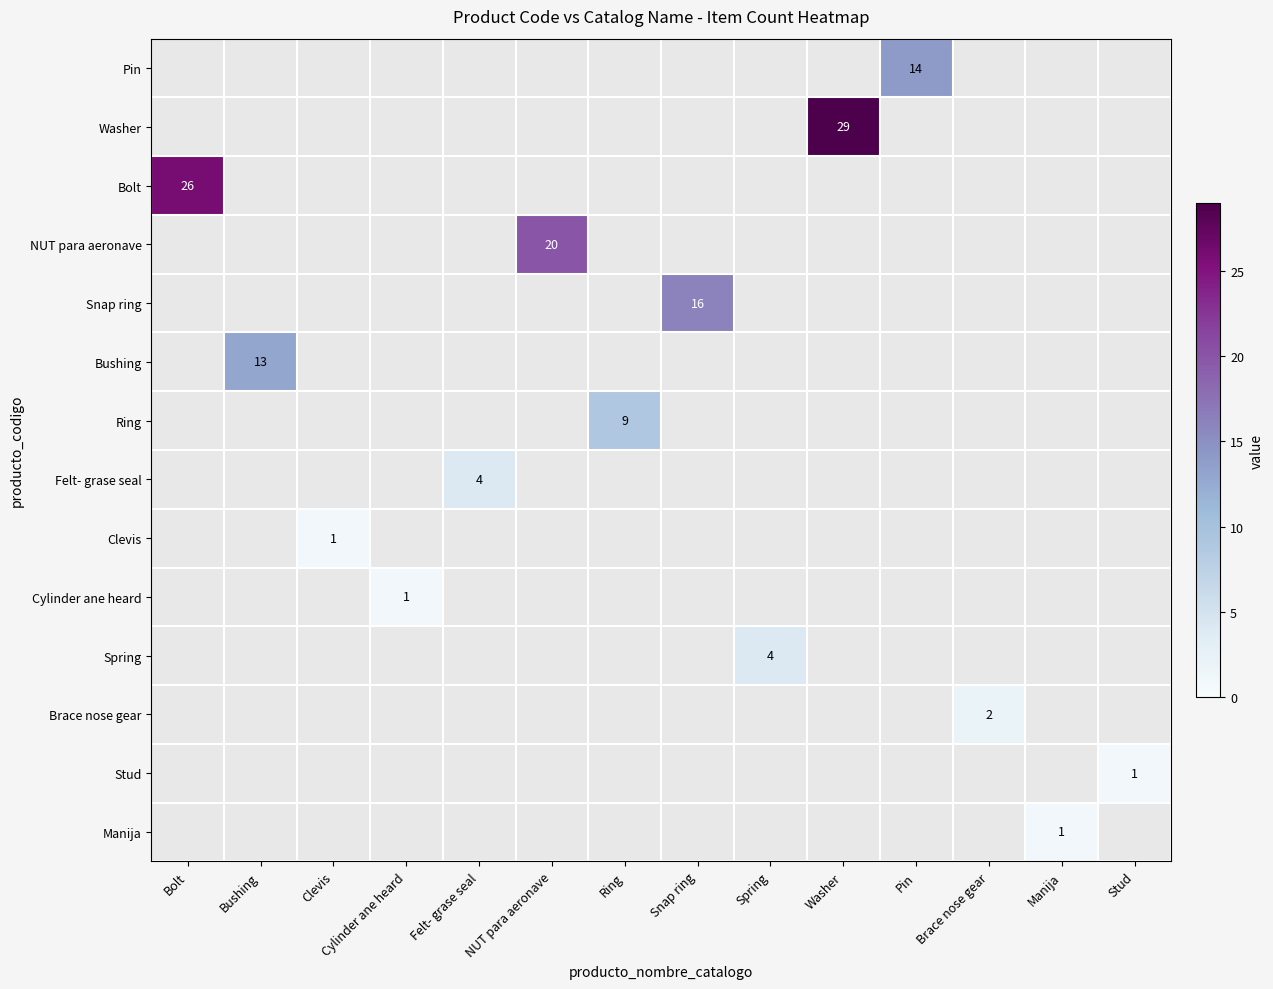

Is the value of NUT para aeronave at Spring greater than the value of Manija at Snap ring?

No